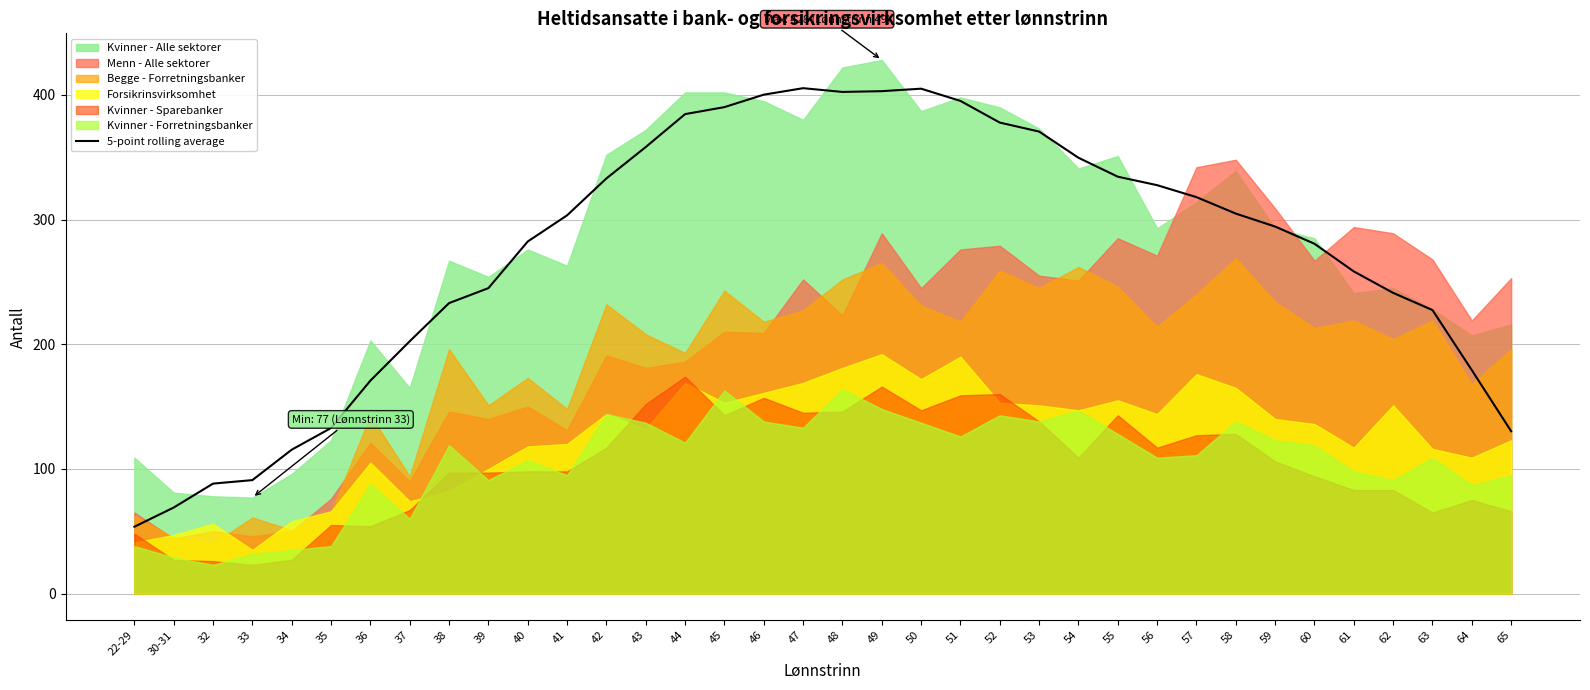

What is the minimum value shown in the chart?

53.6